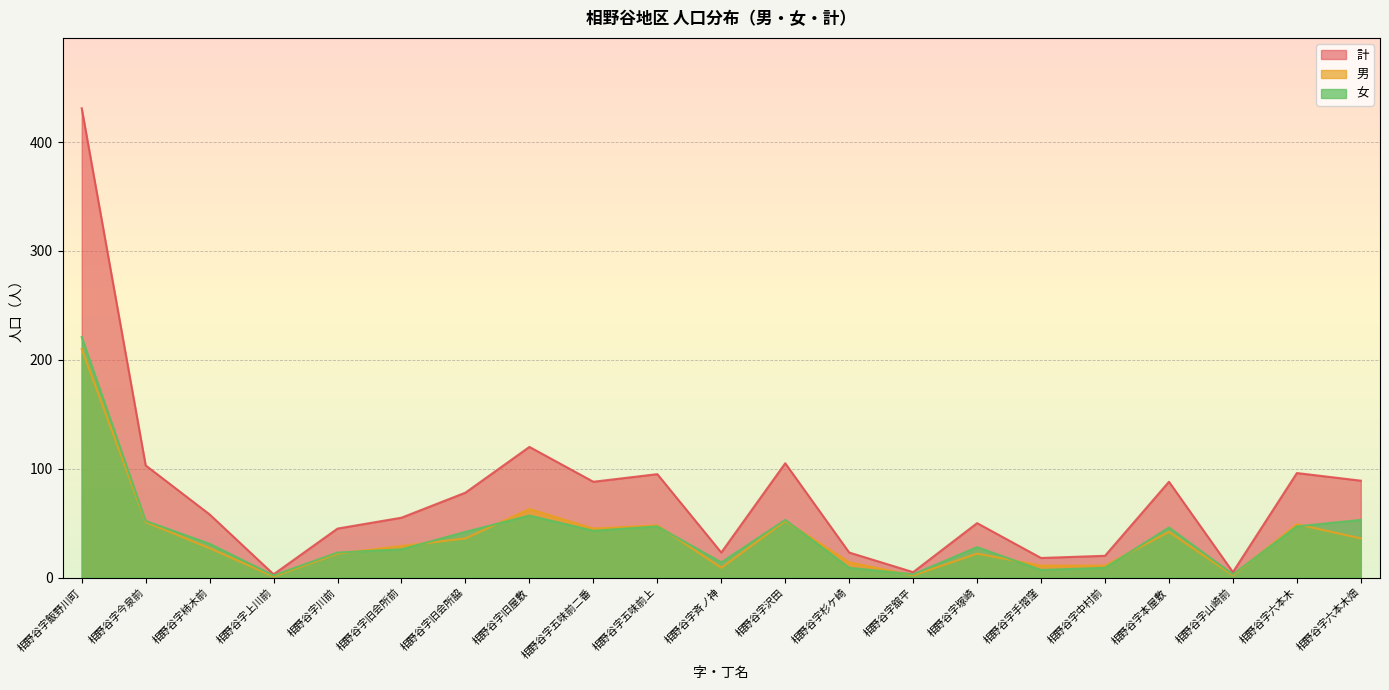

Rank the series by their maximum value, from highest to lowest.

計, 女, 男